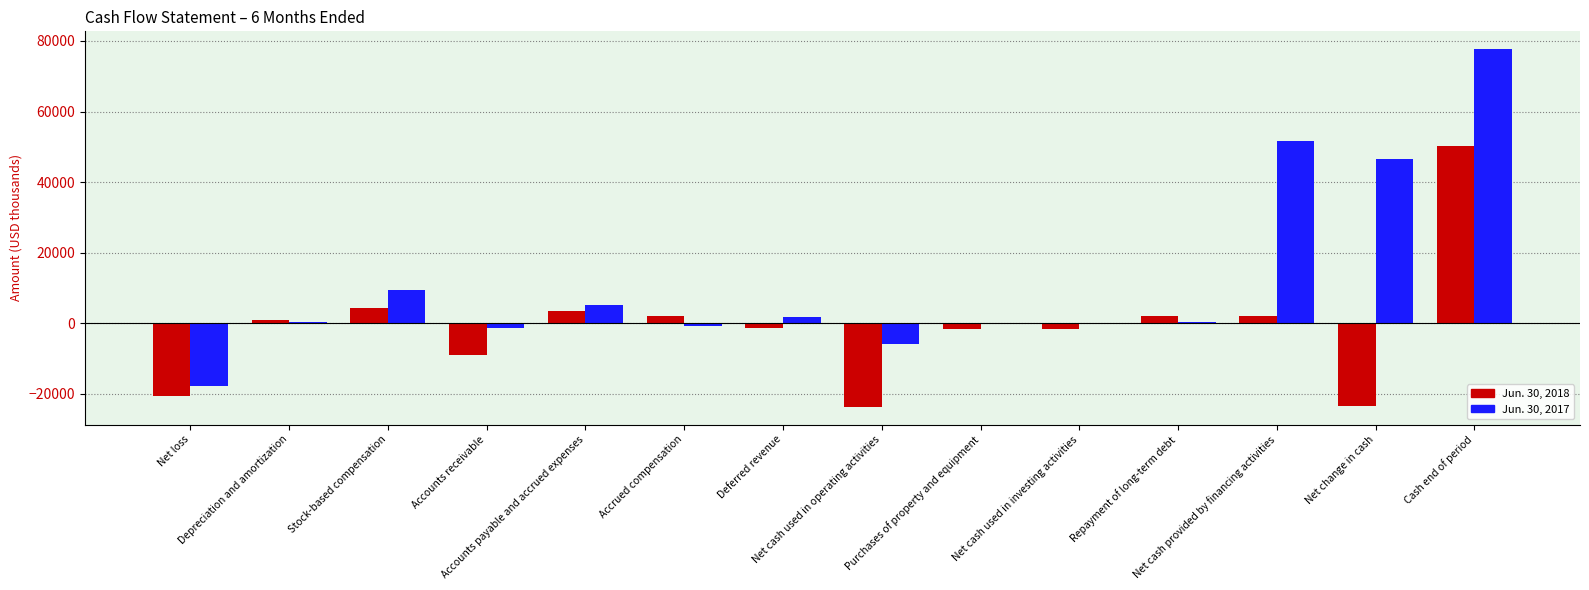

Reading left to right, extract all data points from this chart.

Jun. 30, 2018: -20520	951	4446	-9095	3480	1995	-1368	-23616	-1593	-1593	2072	2072	-23395	50363
Jun. 30, 2017: -17854	443	9345	-1248	5296	-687	1728	-5750	-205	-205	452	51635	46511	77654